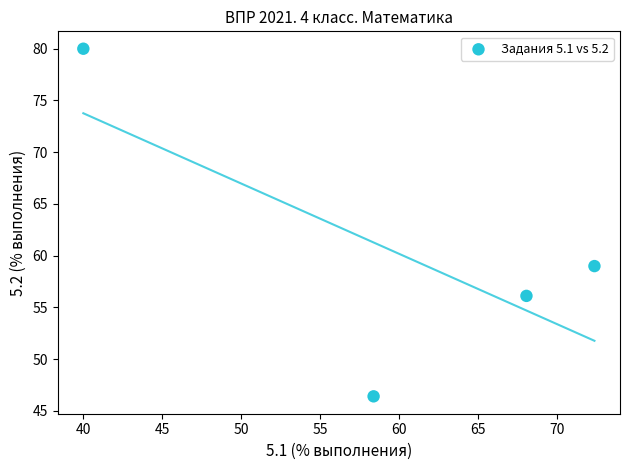

What is the average Y value?

60.4